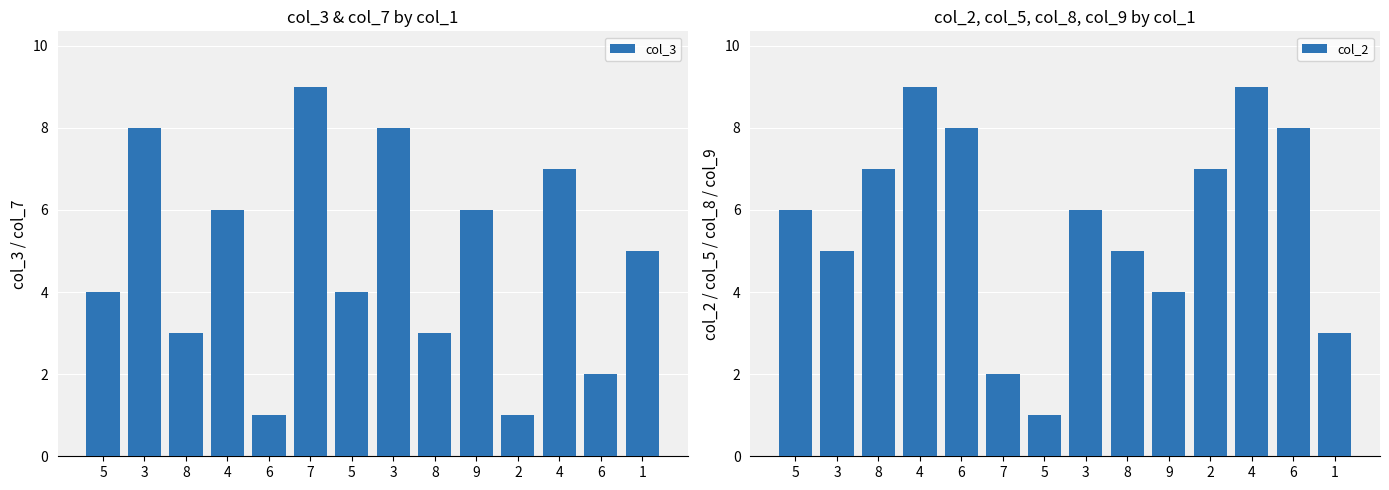

What is the difference between the col_3 values at 8 and 6?

1